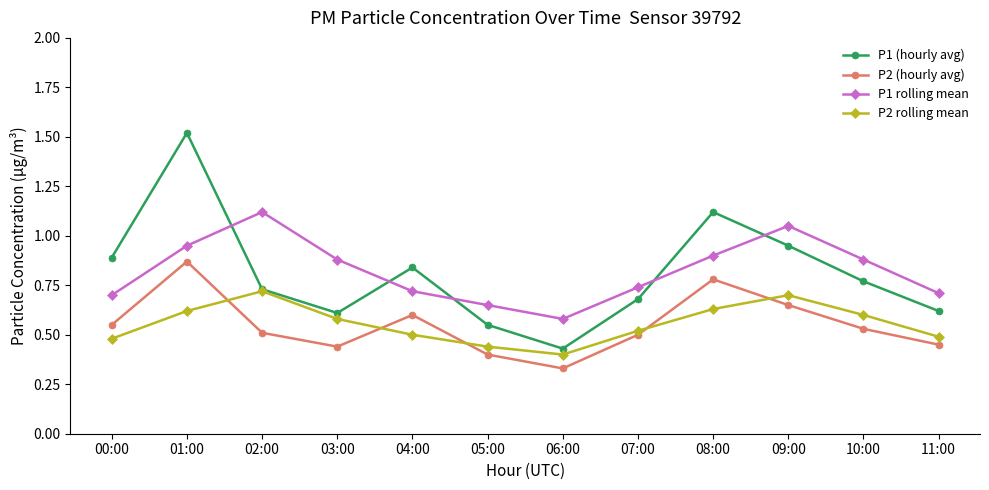

Is it true that P1 rolling mean equals 0.9 at 08:00?

True